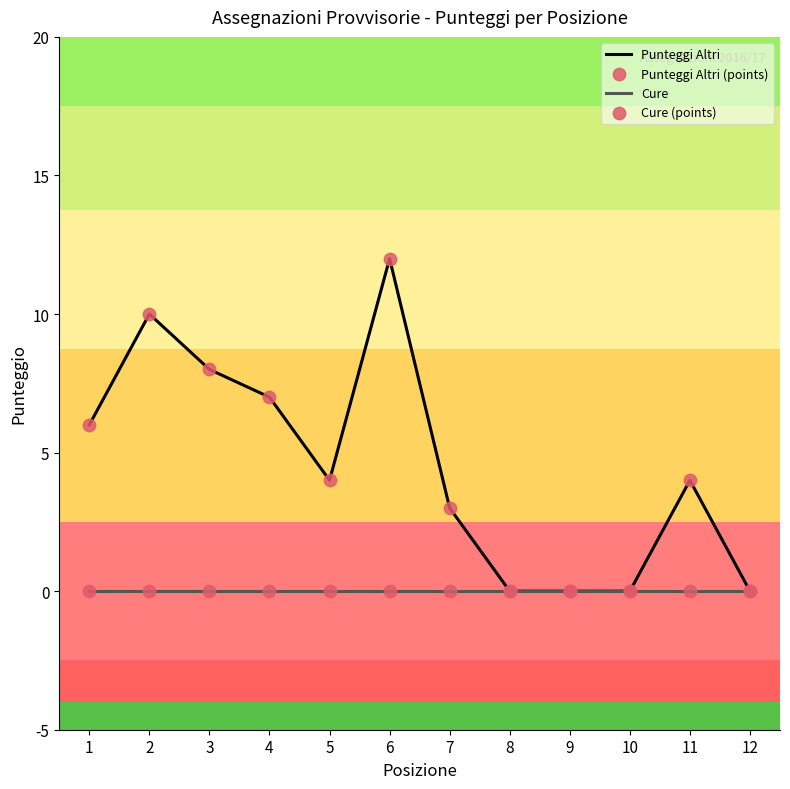

Which series has the widest spread of values?

Punteggi Altri